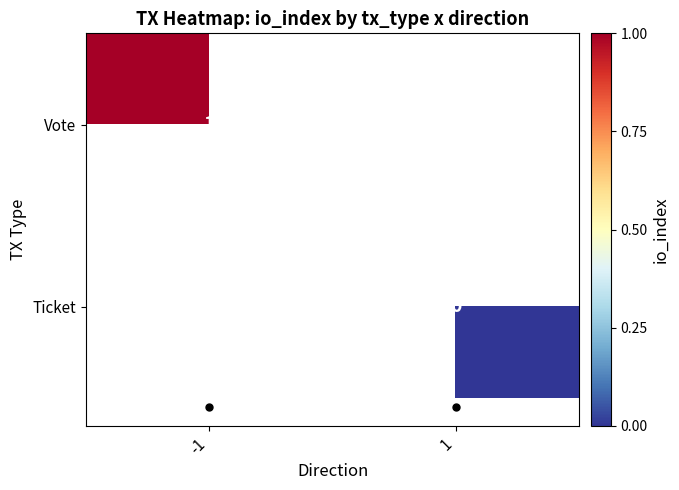

The Vote series shows 0 at -1. True or false?

False